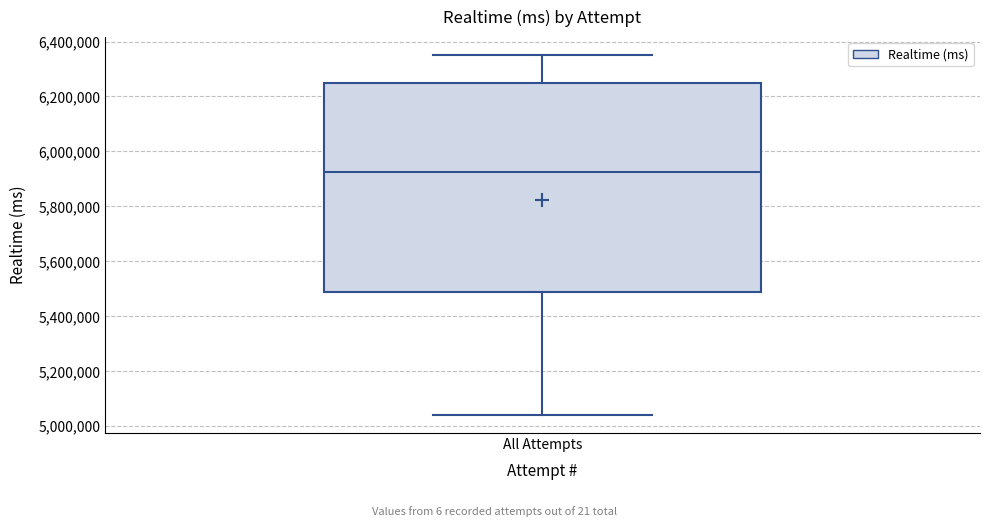

Transcribe this box plot: give where the median line is, the range the box spans, and where the two whiskers end, as read against the y-axis. The values are not printed on the chart, so give them approximately, as read against the axis.

median 5920000, box 5480000 to 6240000, whiskers 5040000 to 6360000